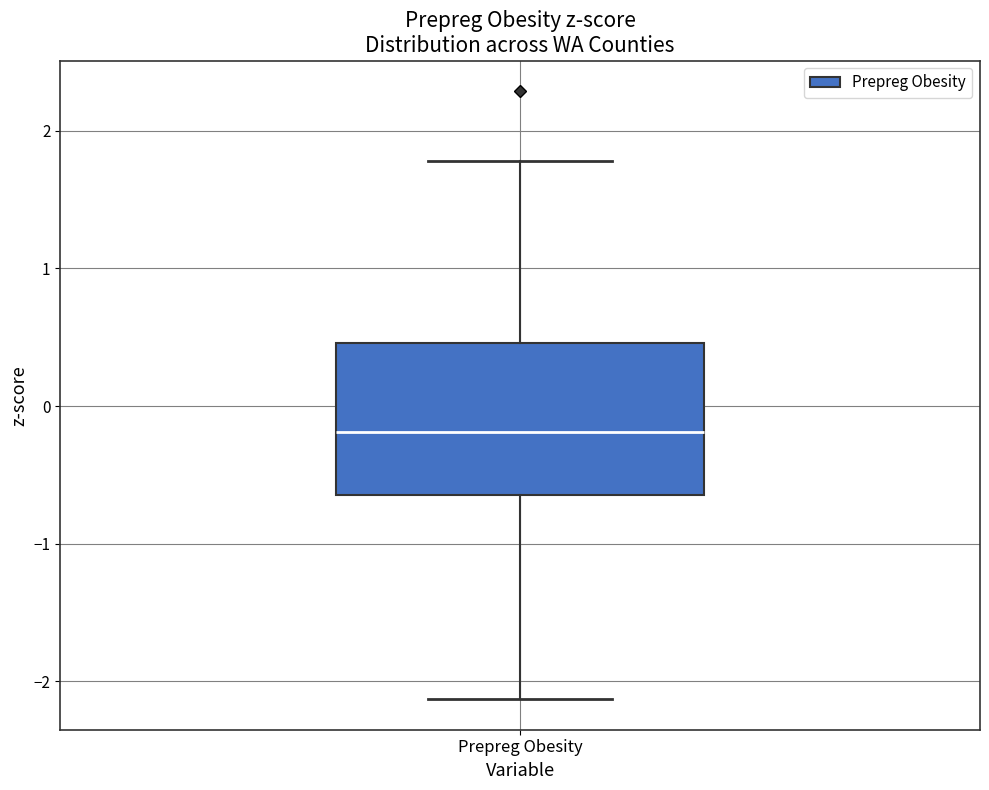

Transcribe this box plot: give where the median line is, the range the box spans, and where the two whiskers end, as read against the y-axis. The values are not printed on the chart, so give them approximately, as read against the axis.

median -0.2, box -0.6 to 0.5, whiskers -2.1 to 1.8